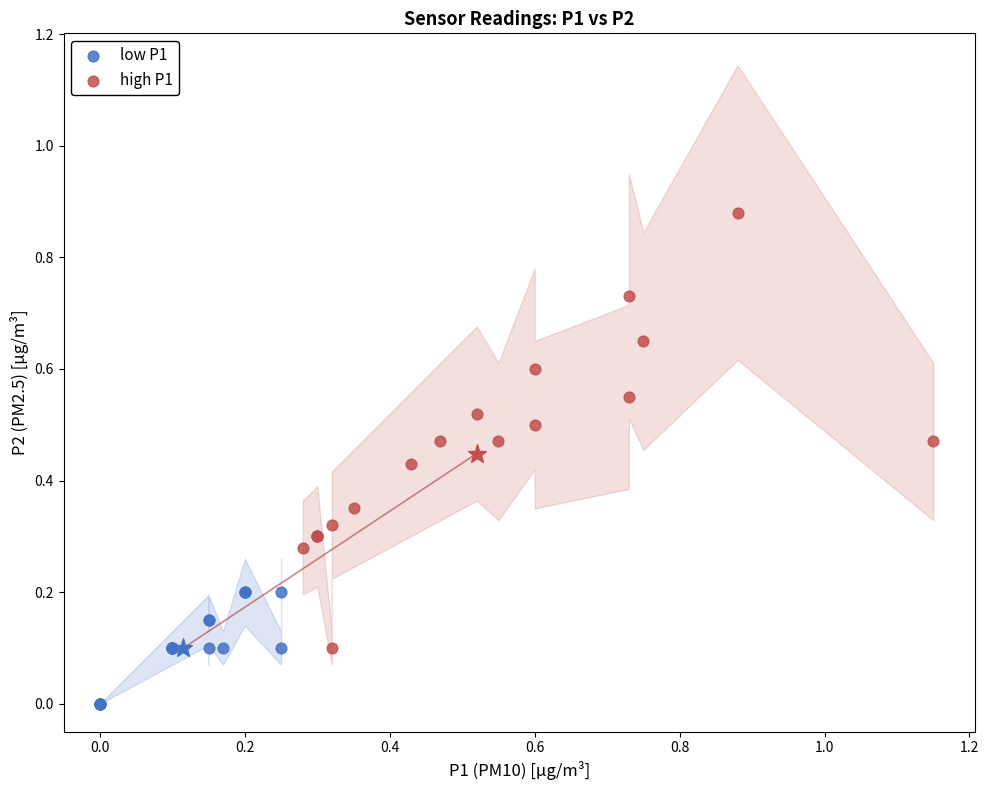

Which series has the largest Y range (max minus min)?

high P1